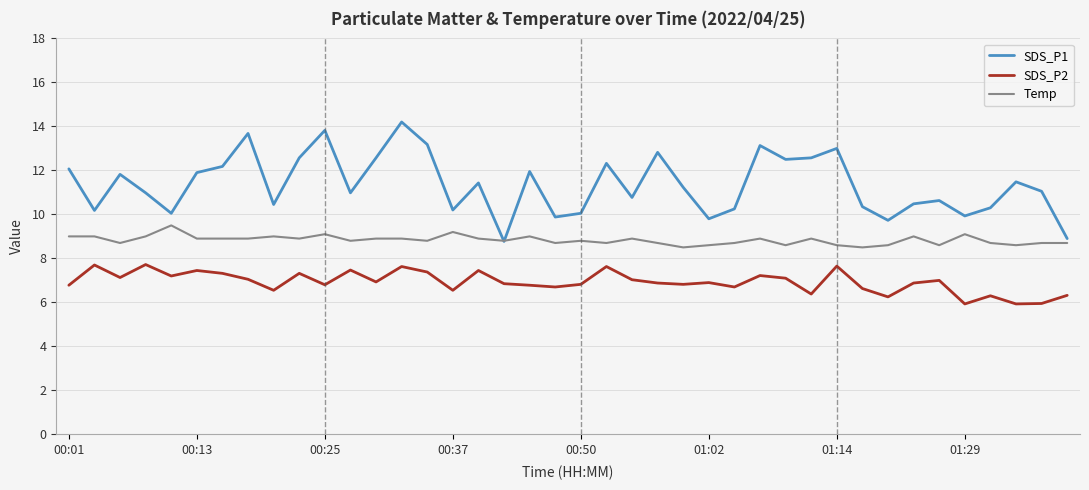

Which series has the widest spread of values?

SDS_P1